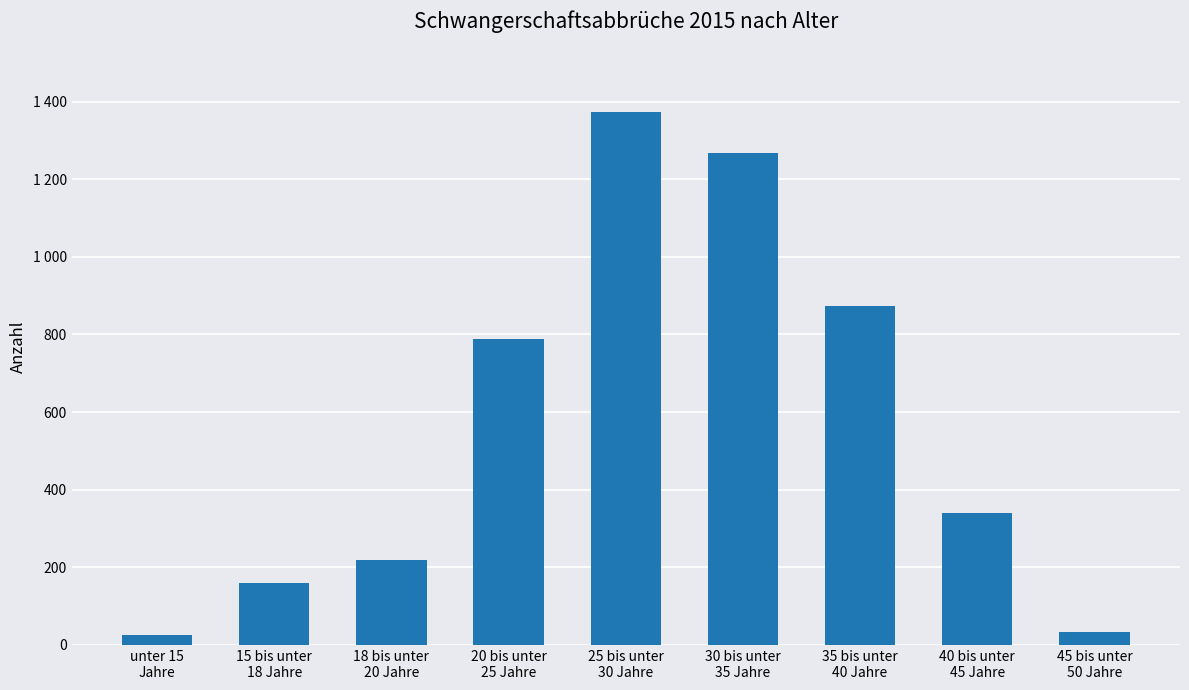

Reading left to right, list all the values displayed in this chart.

26	160	219	789	1372	1268	874	341	33